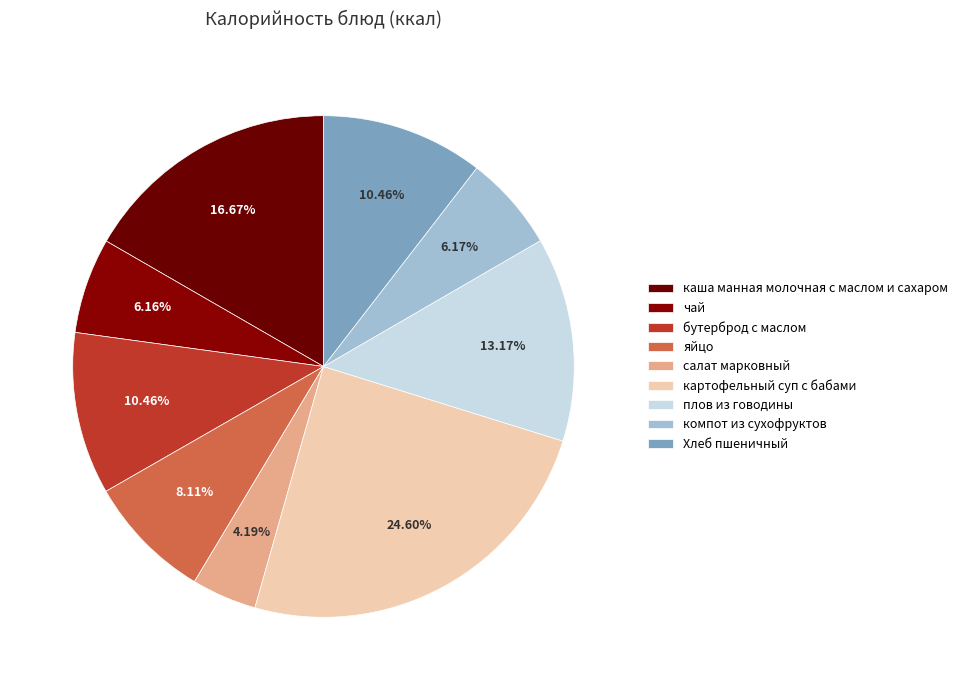

Is чай the majority of the pie?

No